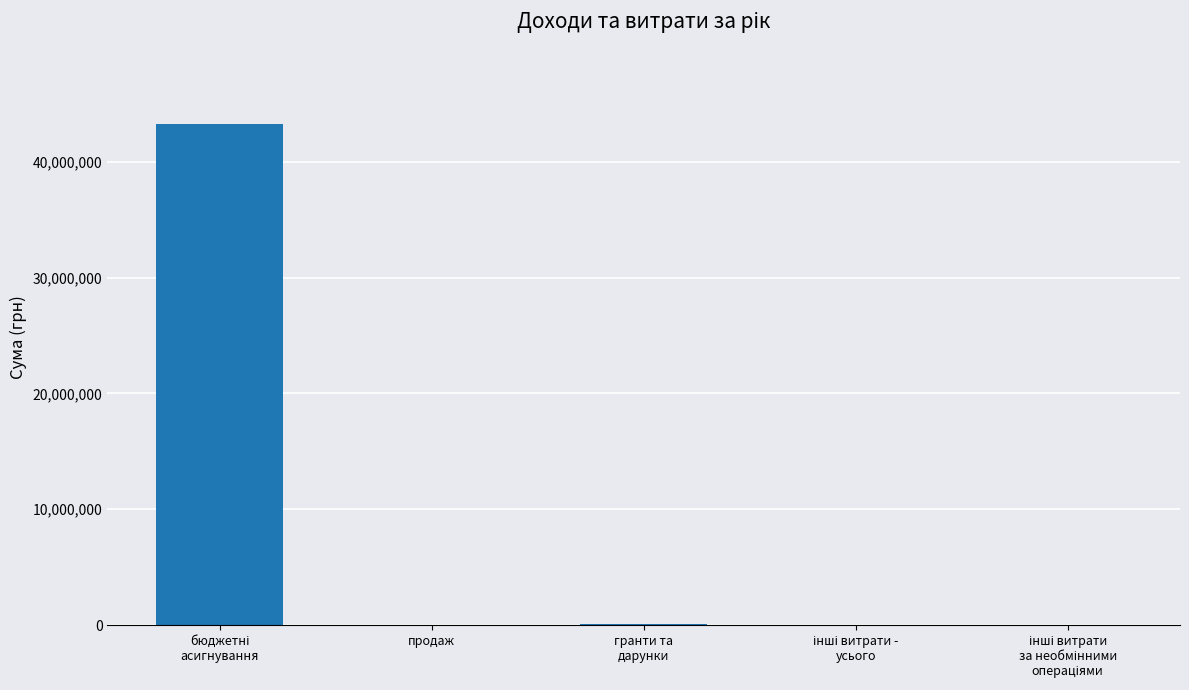

How many distinct data groups are displayed?

1